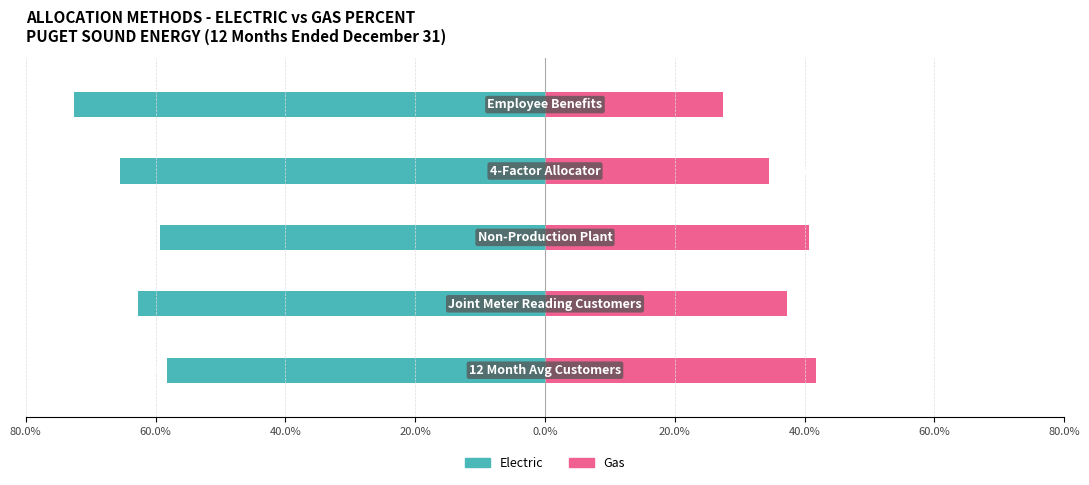

True or false: Electric has a value of -97.0 at 0.0%.

False